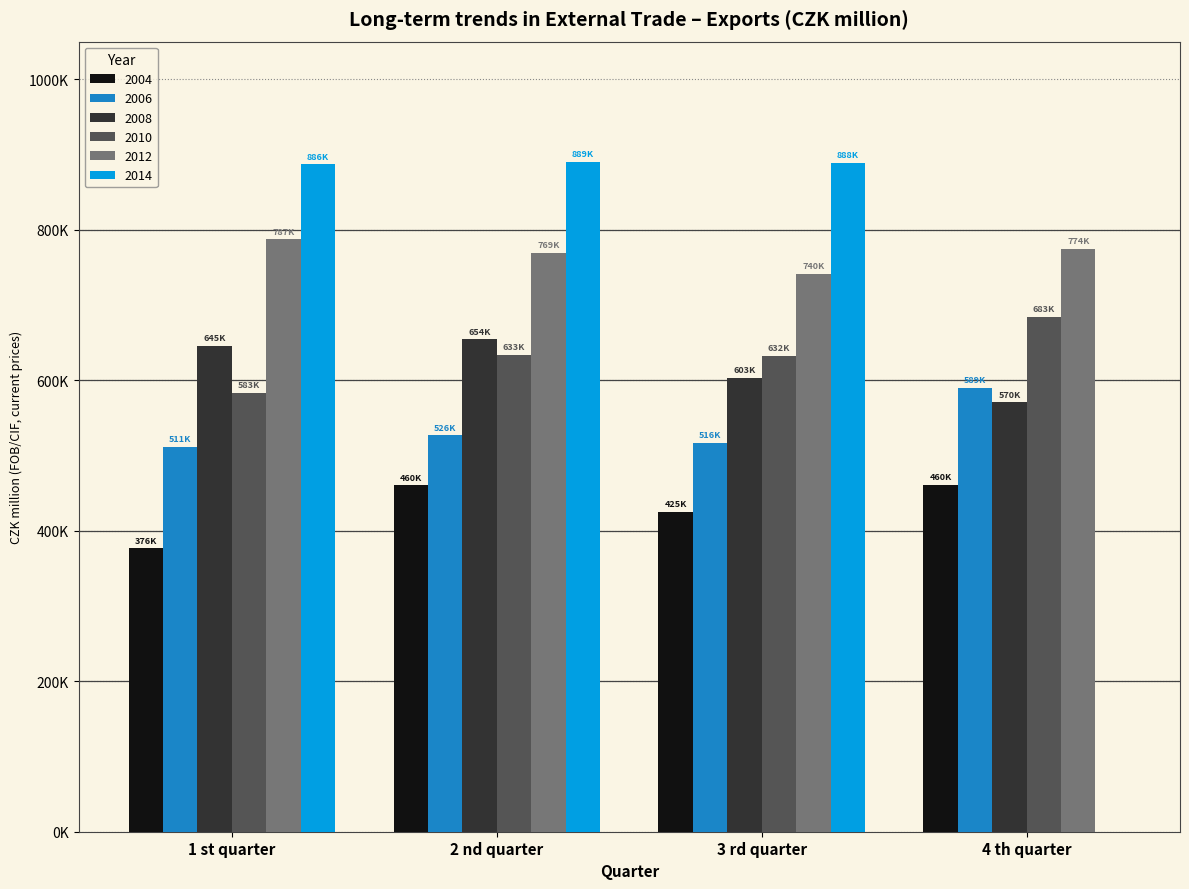

What position from the right is 1 st quarter?

4